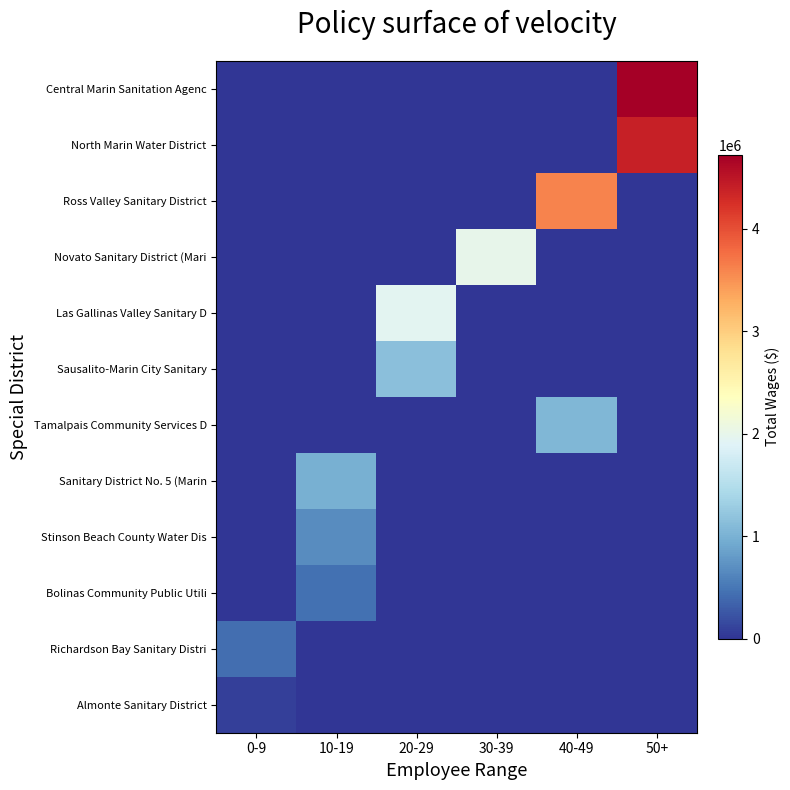

What is the total value across all series at 40-49?

4659028